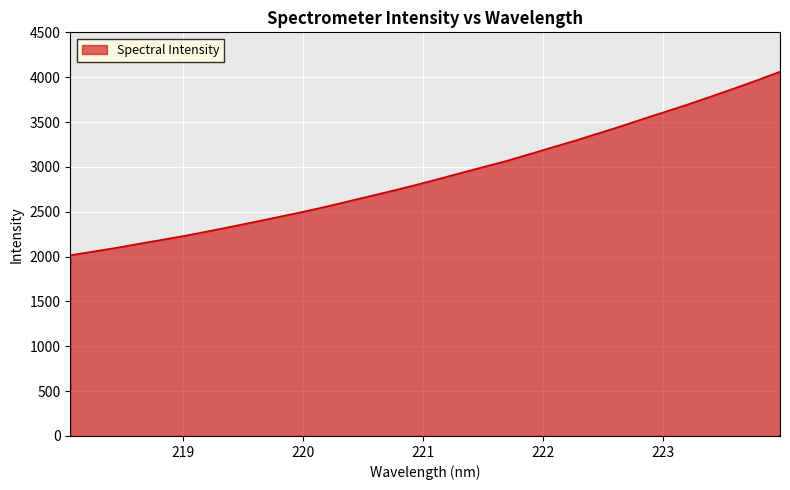

What is the smallest value displayed?

2014.8